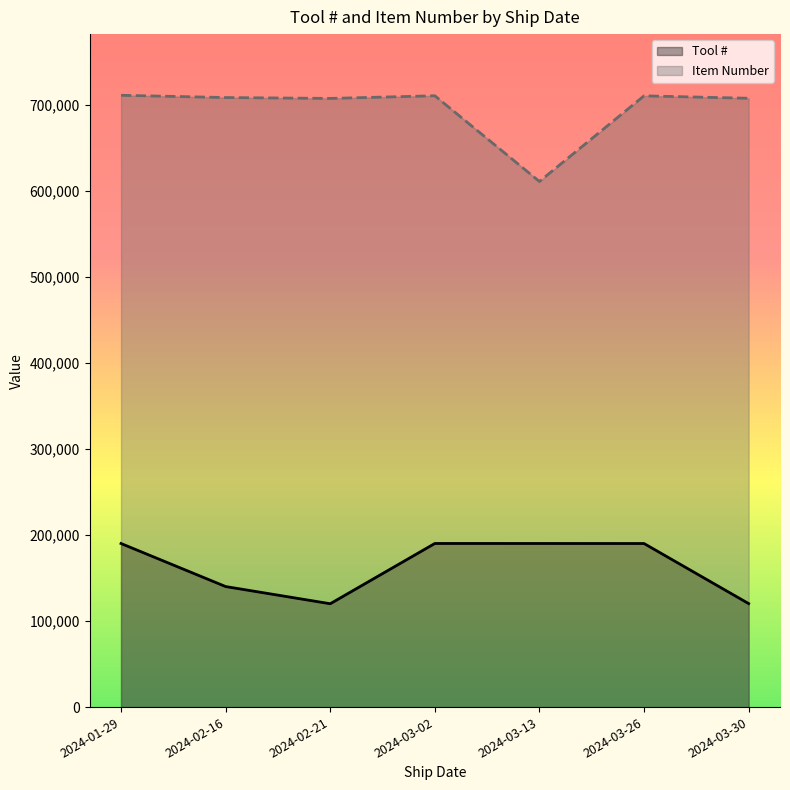

List the labels in order of Tool # value, largest first.

2024-03-02, 2024-03-13, 2024-03-26, 2024-01-29, 2024-02-16, 2024-03-30, 2024-02-21